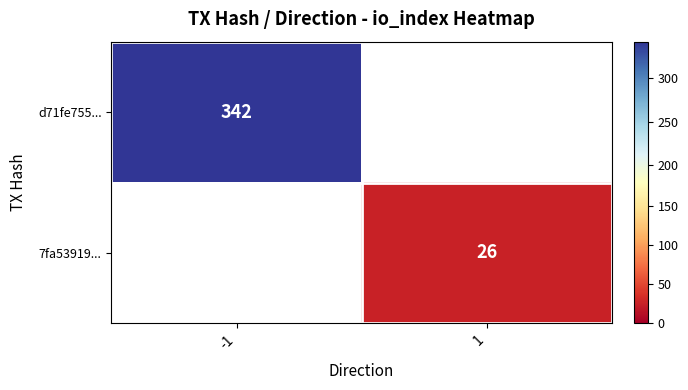

The value of d71fe755... at -1 is 142. True or false?

False